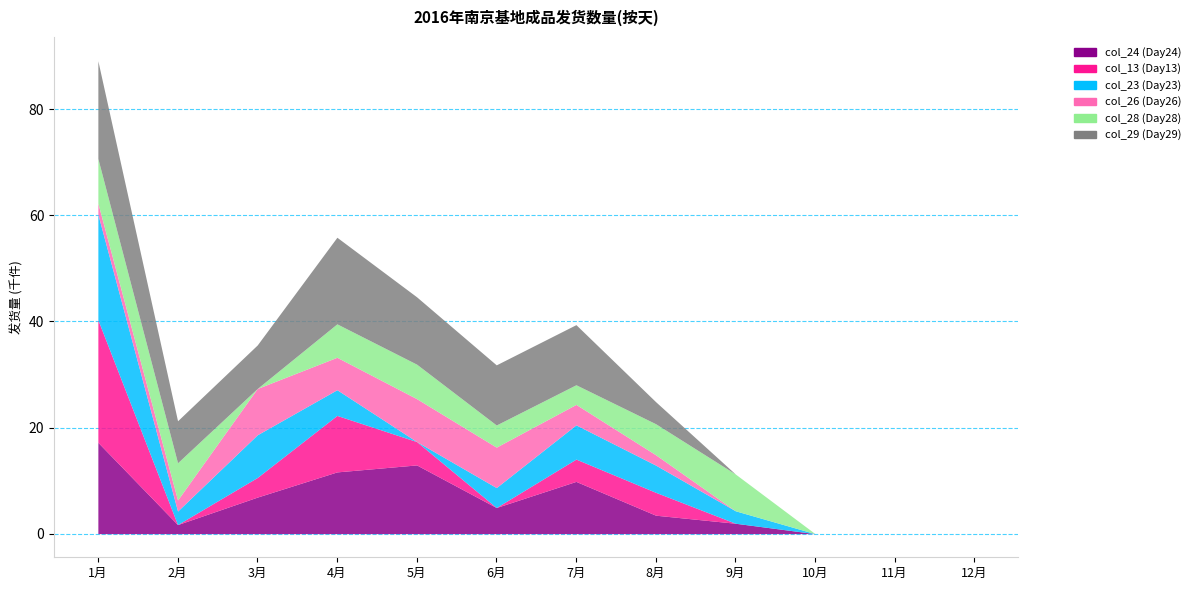

Where is col_28 nearest to the value 4210?

6月